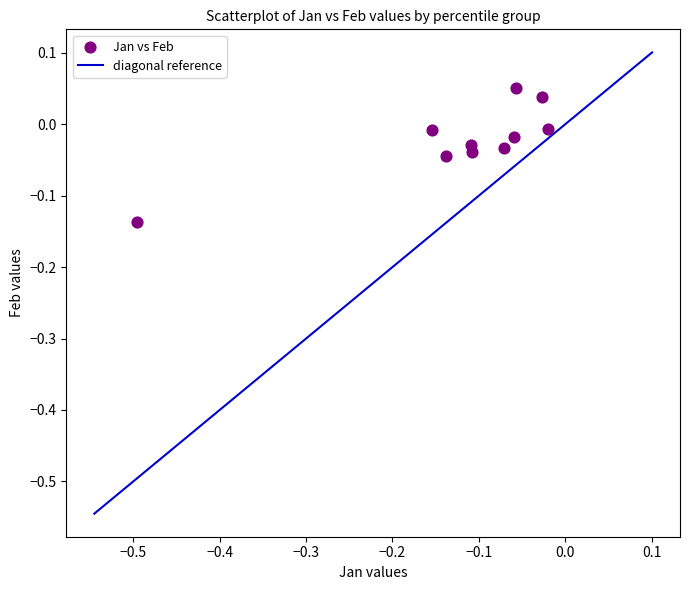

What is the range of X values (max minus min)?

0.5